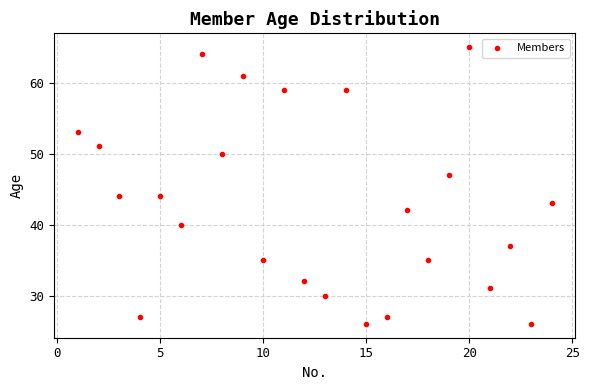

What is the range of X values (max minus min)?

23